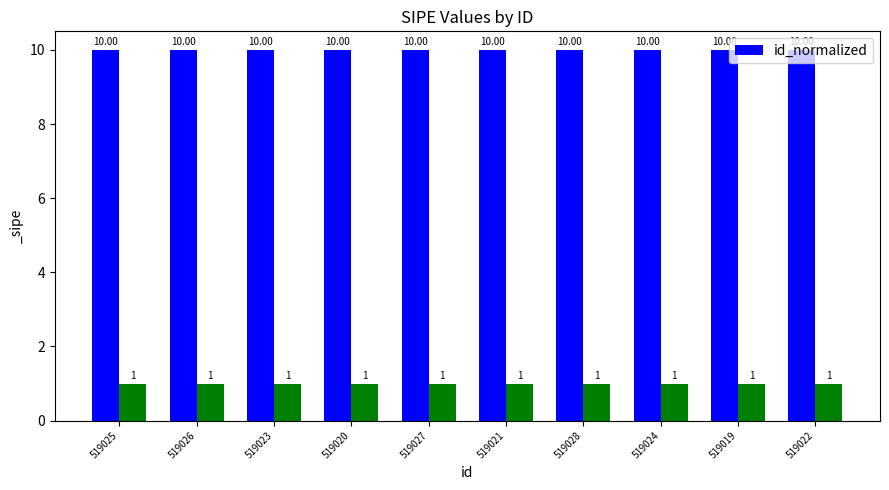

The value at 519024 is 5.5. True or false?

False